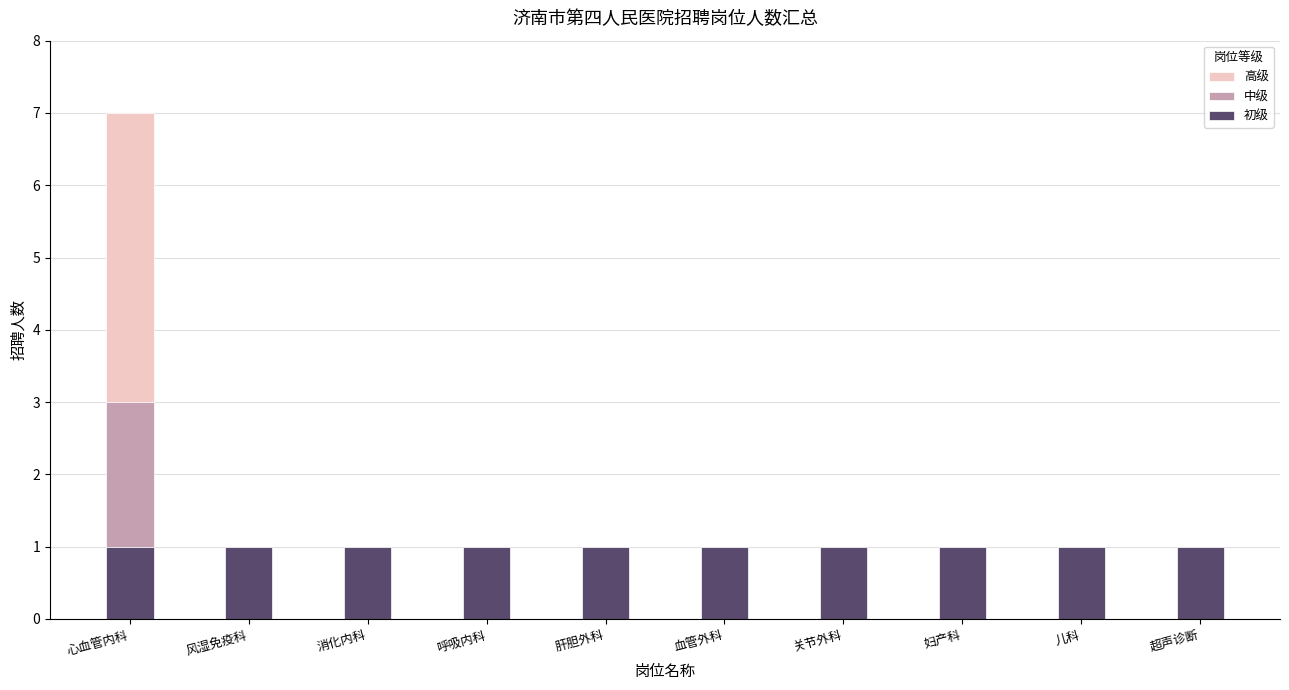

What is the total value across all series at 心血管内科?

7